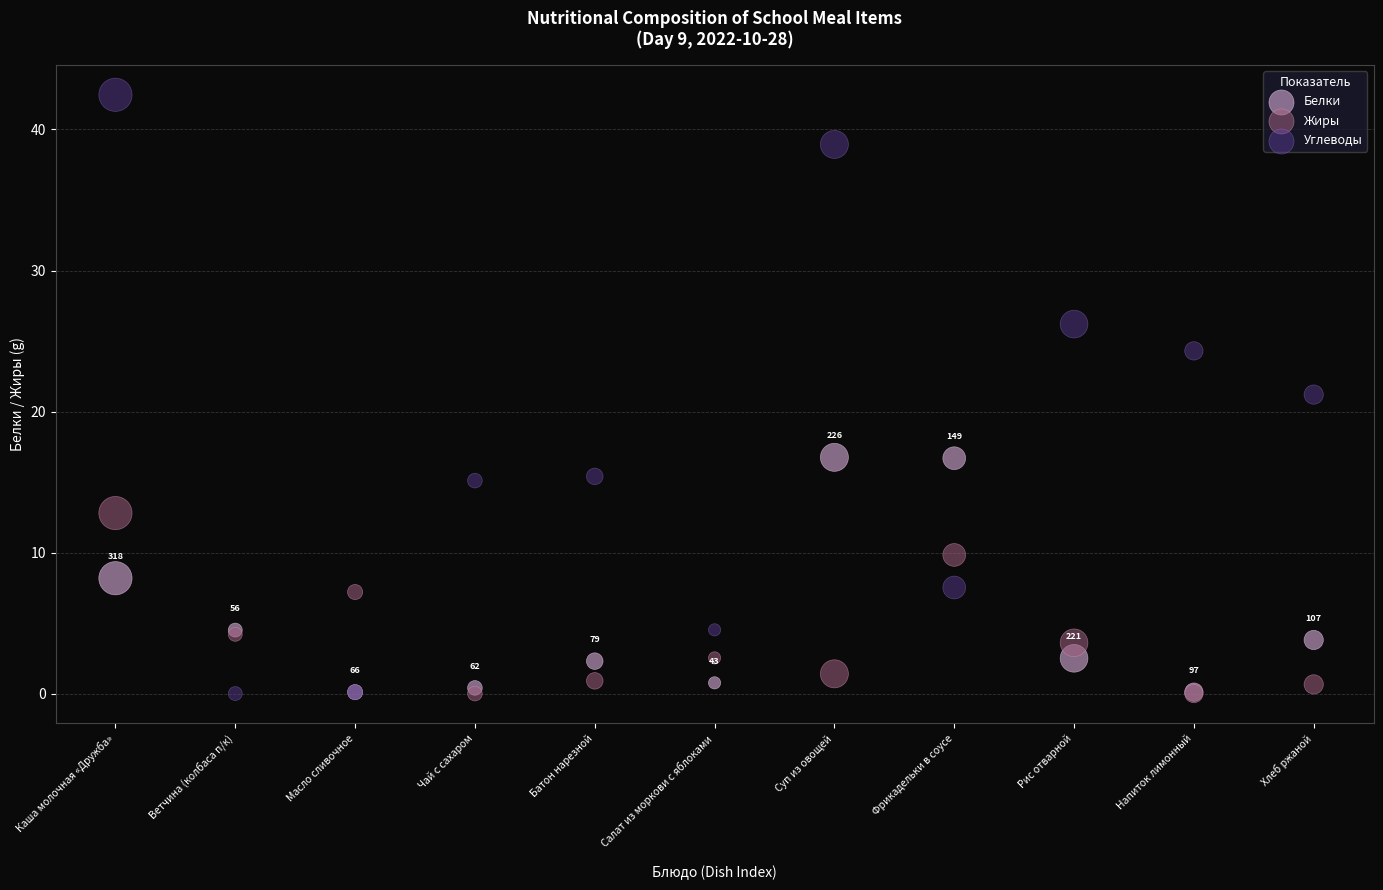

What are all the series names shown in the legend?

Белки, Жиры, Углеводы